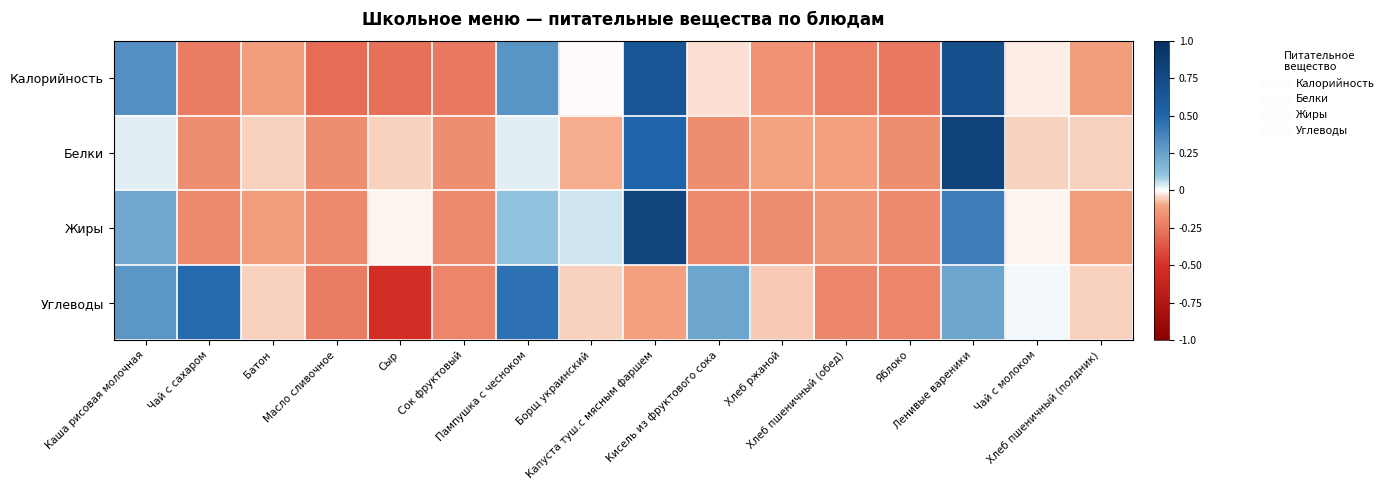

Reading left to right, extract all data points from this chart.

Калорийность: Каша рисовая молочная=0.3	Чай с сахаром=-0.2	Батон=-0.1	Масло сливочное=-0.3	Сыр=-0.3	Сок фруктовый=-0.2	Пампушка с чесноком=0.3	Борщ украинский=-0.0	Капуста туш.с мясным фаршем=0.6	Кисель из фруктового сока=-0.0	Хлеб ржаной=-0.2	Хлеб пшеничный (обед)=-0.2	Яблоко=-0.2	Ленивые вареники=0.7	Чай с молоком=-0.0	Хлеб пшеничный (полдник)=-0.1
Белки: Каша рисовая молочная=0.0	Чай с сахаром=-0.2	Батон=-0.1	Масло сливочное=-0.2	Сыр=-0.1	Сок фруктовый=-0.2	Пампушка с чесноком=0.0	Борщ украинский=-0.1	Капуста туш.с мясным фаршем=0.5	Кисель из фруктового сока=-0.2	Хлеб ржаной=-0.1	Хлеб пшеничный (обед)=-0.1	Яблоко=-0.2	Ленивые вареники=0.8	Чай с молоком=-0.1	Хлеб пшеничный (полдник)=-0.1
Жиры: Каша рисовая молочная=0.2	Чай с сахаром=-0.2	Батон=-0.1	Масло сливочное=-0.2	Сыр=-0.0	Сок фруктовый=-0.2	Пампушка с чесноком=0.1	Борщ украинский=0.0	Капуста туш.с мясным фаршем=0.8	Кисель из фруктового сока=-0.2	Хлеб ржаной=-0.2	Хлеб пшеничный (обед)=-0.2	Яблоко=-0.2	Ленивые вареники=0.4	Чай с молоком=-0.0	Хлеб пшеничный (полдник)=-0.1
Углеводы: Каша рисовая молочная=0.3	Чай с сахаром=0.5	Батон=-0.1	Масло сливочное=-0.2	Сыр=-0.5	Сок фруктовый=-0.2	Пампушка с чесноком=0.4	Борщ украинский=-0.1	Капуста туш.с мясным фаршем=-0.1	Кисель из фруктового сока=0.2	Хлеб ржаной=-0.1	Хлеб пшеничный (обед)=-0.2	Яблоко=-0.2	Ленивые вареники=0.2	Чай с молоком=0.0	Хлеб пшеничный (полдник)=-0.1